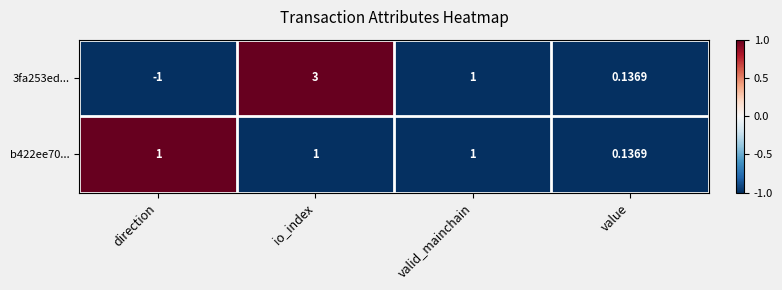

At which category does the chart reach its peak across all series?

io_index